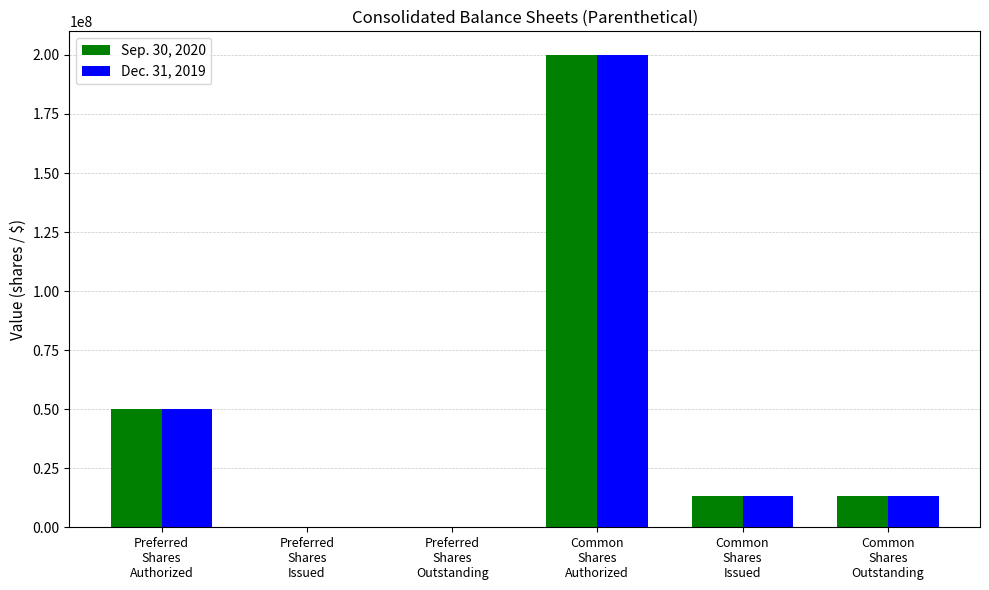

What is the greatest value displayed?

200000000